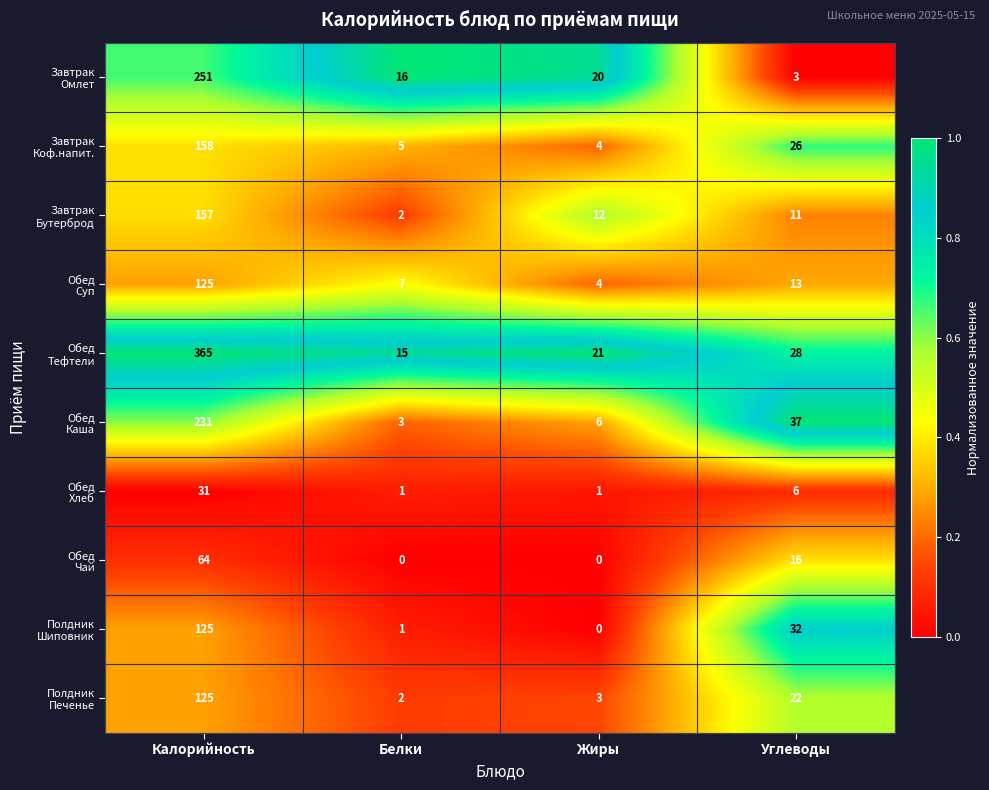

What is the total value across all series at Калорийность?

1632